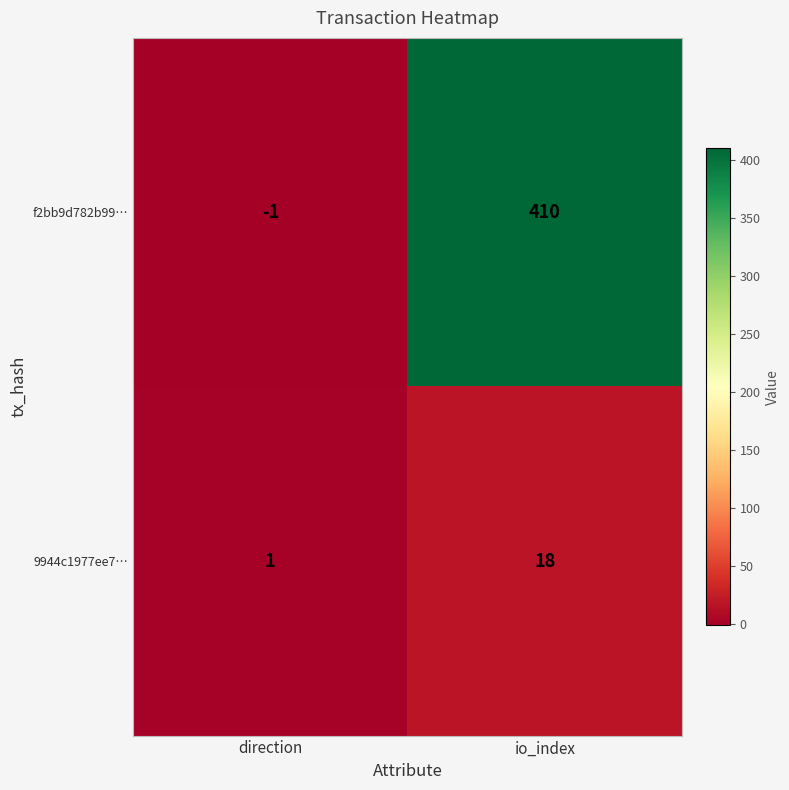

At which label is 9944c1977ee7… closest to 9?

direction